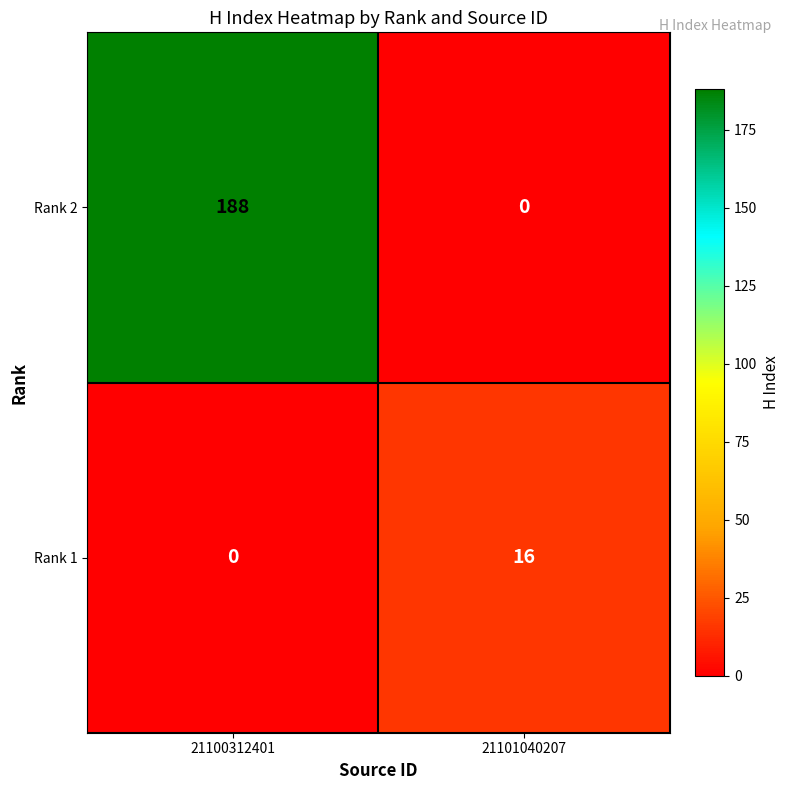

Which series changed the most between 21100312401 and 21101040207?

Rank 2